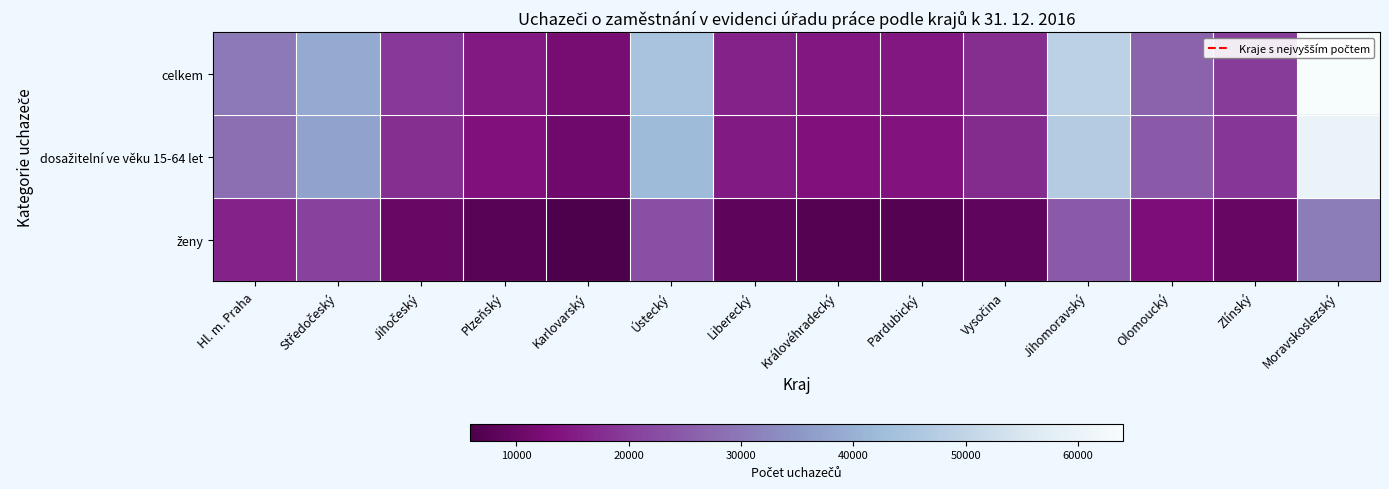

At Liberecký, list the series in order from largest to smallest.

celkem, dosažitelní ve věku 15-64 let, ženy